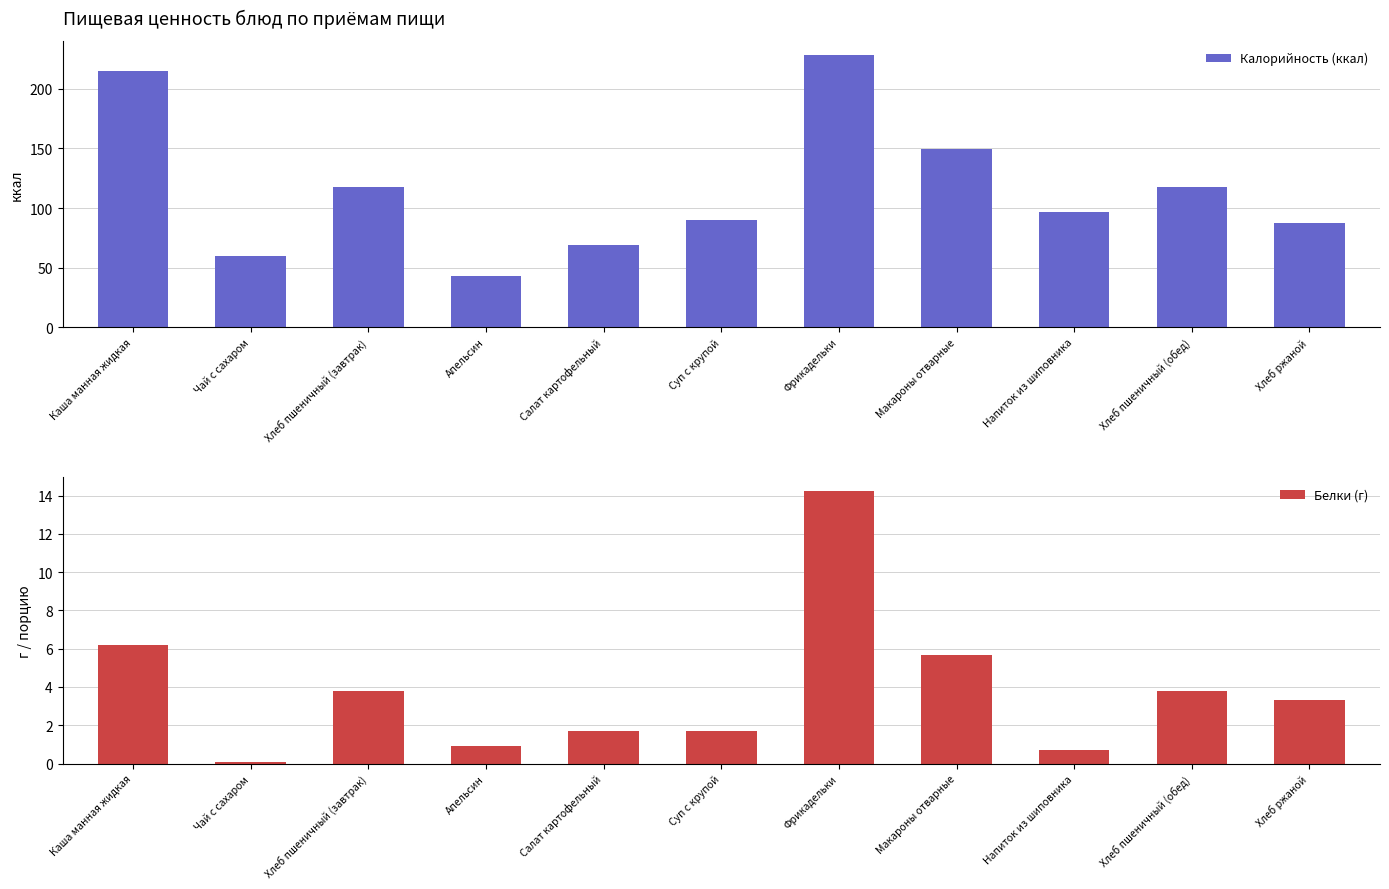

The Белки (г) series shows 3.1 at Макароны отварные. True or false?

False